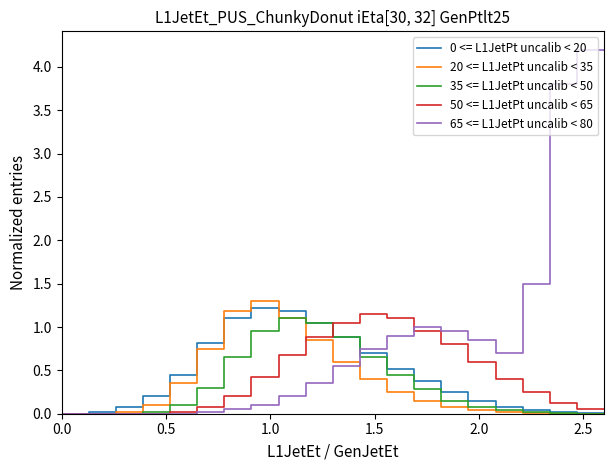

Which series has the widest spread of values?

65 <= L1JetPt uncalib < 80